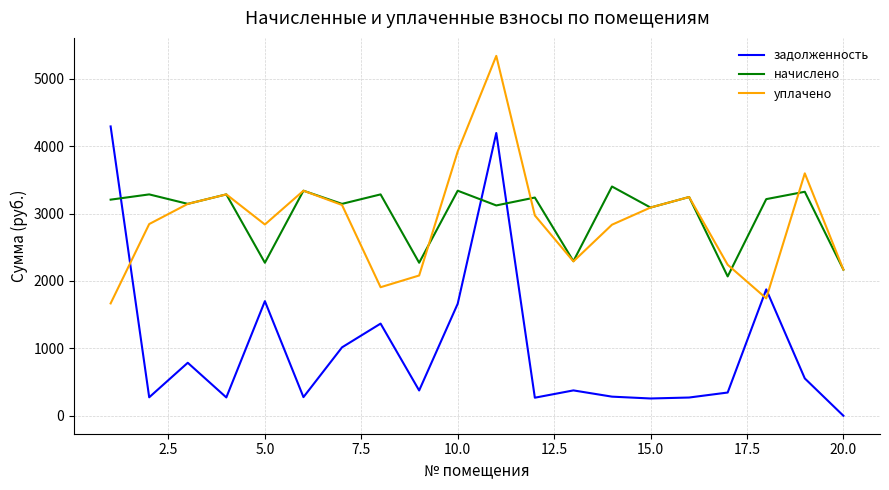

How many values in the уплачено series exceed 2971?

10